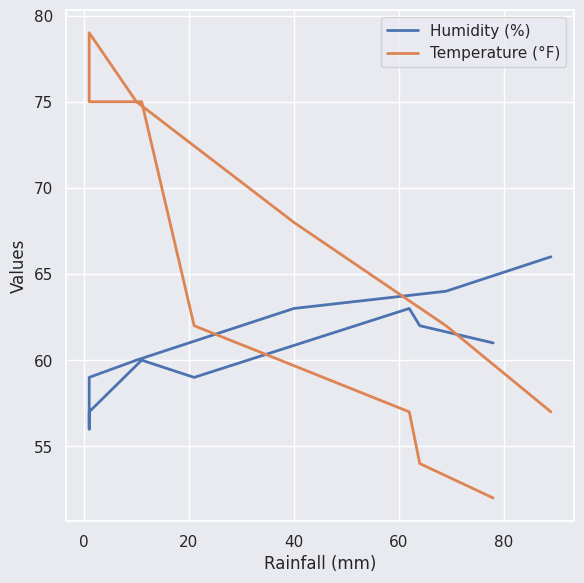

How many values in the Temperature (°F) series are below 68?

6